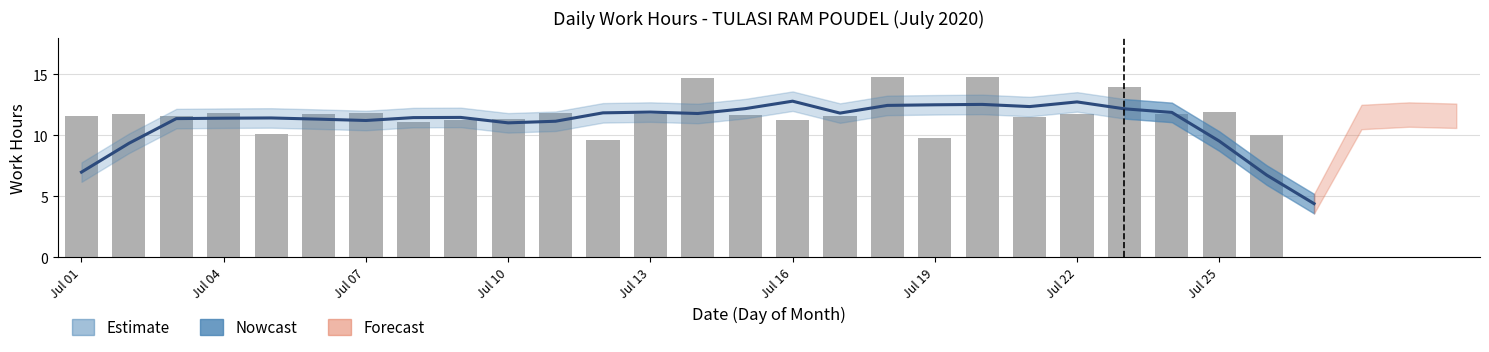

What is the greatest value displayed?

14.8